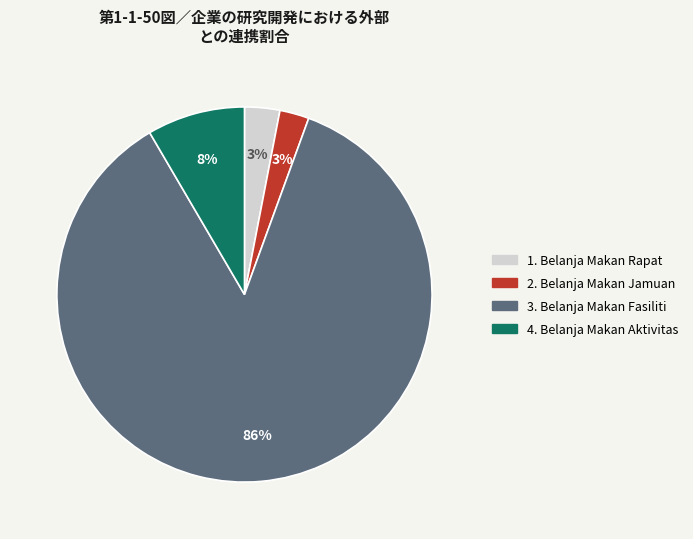

Do 3. Belanja Makan Fasiliti and 2. Belanja Makan Jamuan together represent more than half of the pie?

Yes